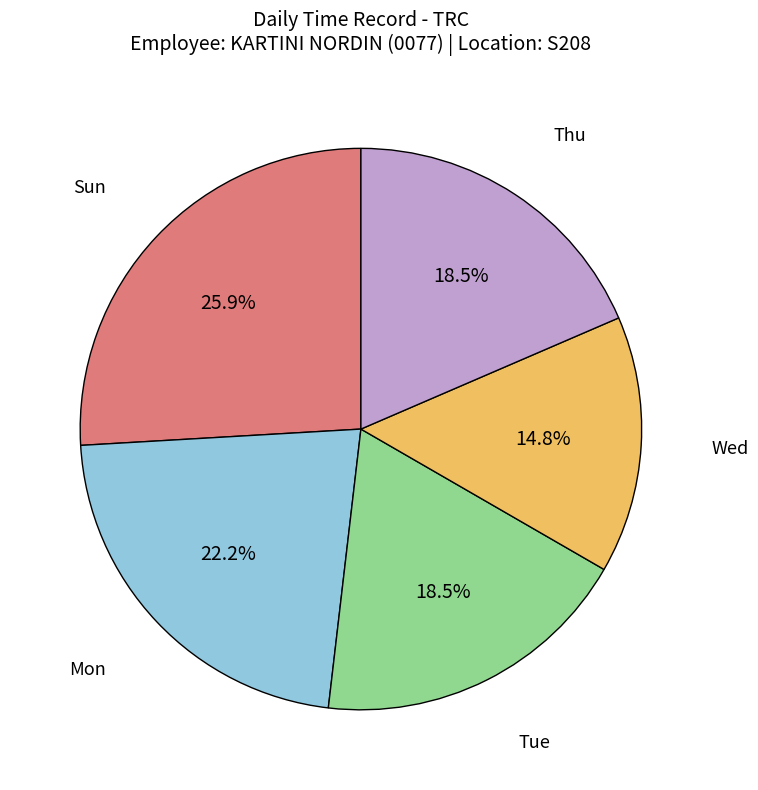

To the nearest percent, what is the difference between the Thu and Mon slice percentages?

4%